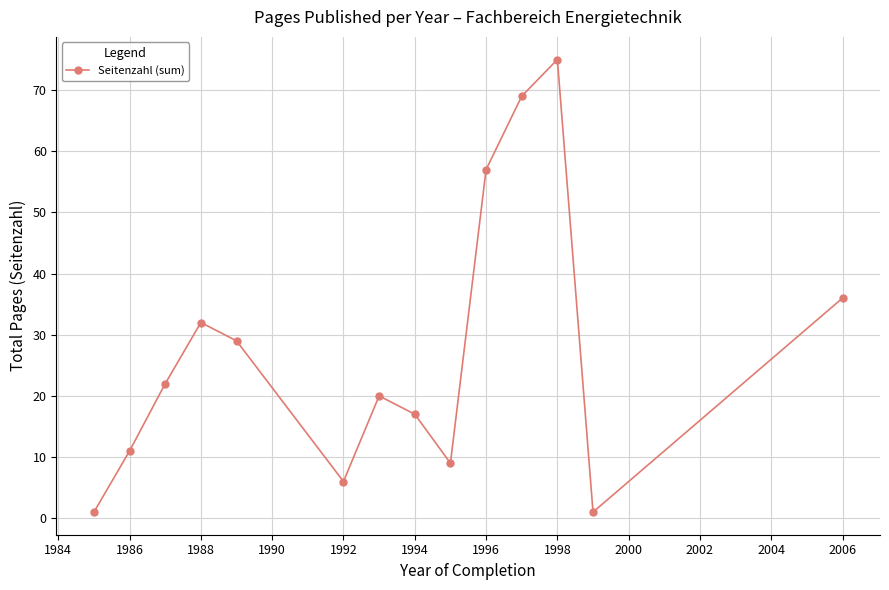

What is the average value?

28